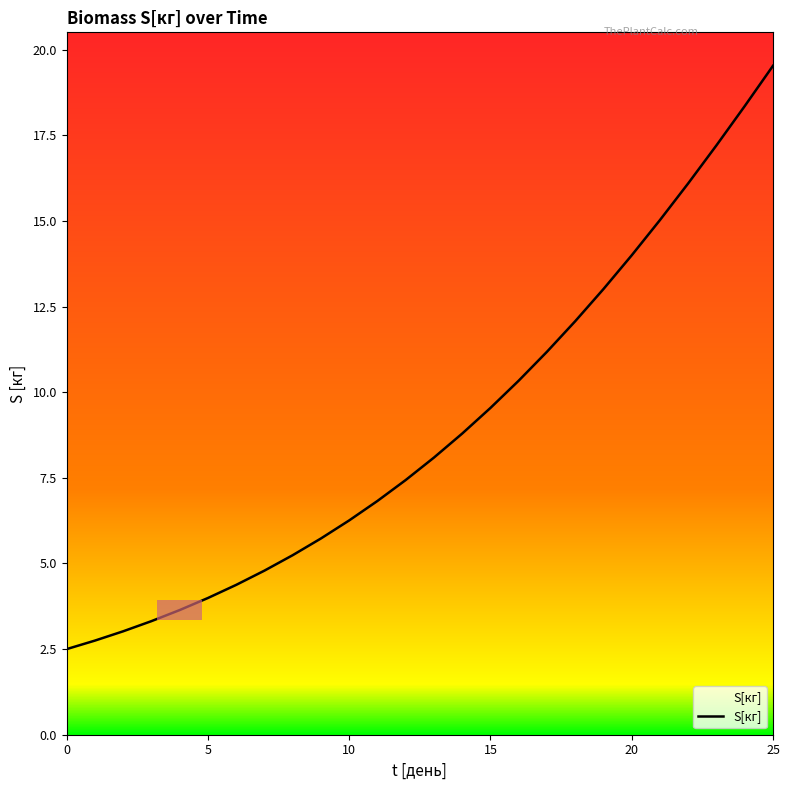

What is the greatest value displayed?

19.5